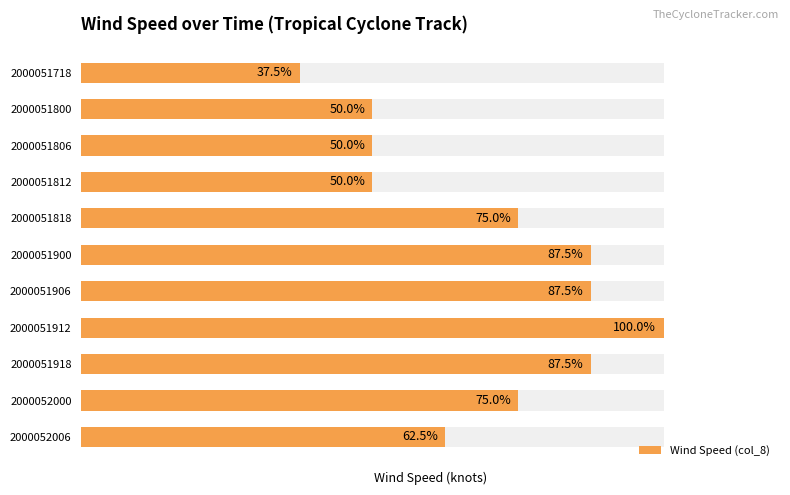

Reading right to left, list all the values displayed in this chart.

25	30	35	40	35	35	30	20	20	20	15